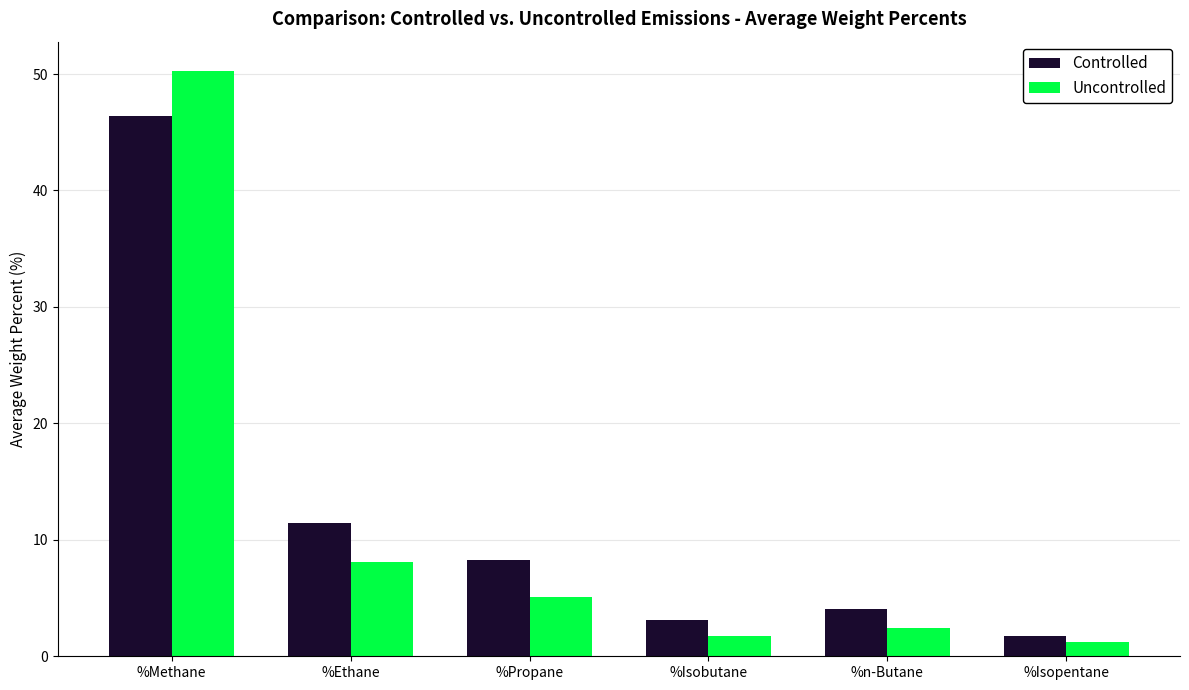

Reading left to right, what are all the values shown in this chart?

Controlled: %Methane=46.4	%Ethane=11.4	%Propane=8.3	%Isobutane=3.1	%n-Butane=4.0	%Isopentane=1.7
Uncontrolled: %Methane=50.3	%Ethane=8.1	%Propane=5.1	%Isobutane=1.7	%n-Butane=2.4	%Isopentane=1.2